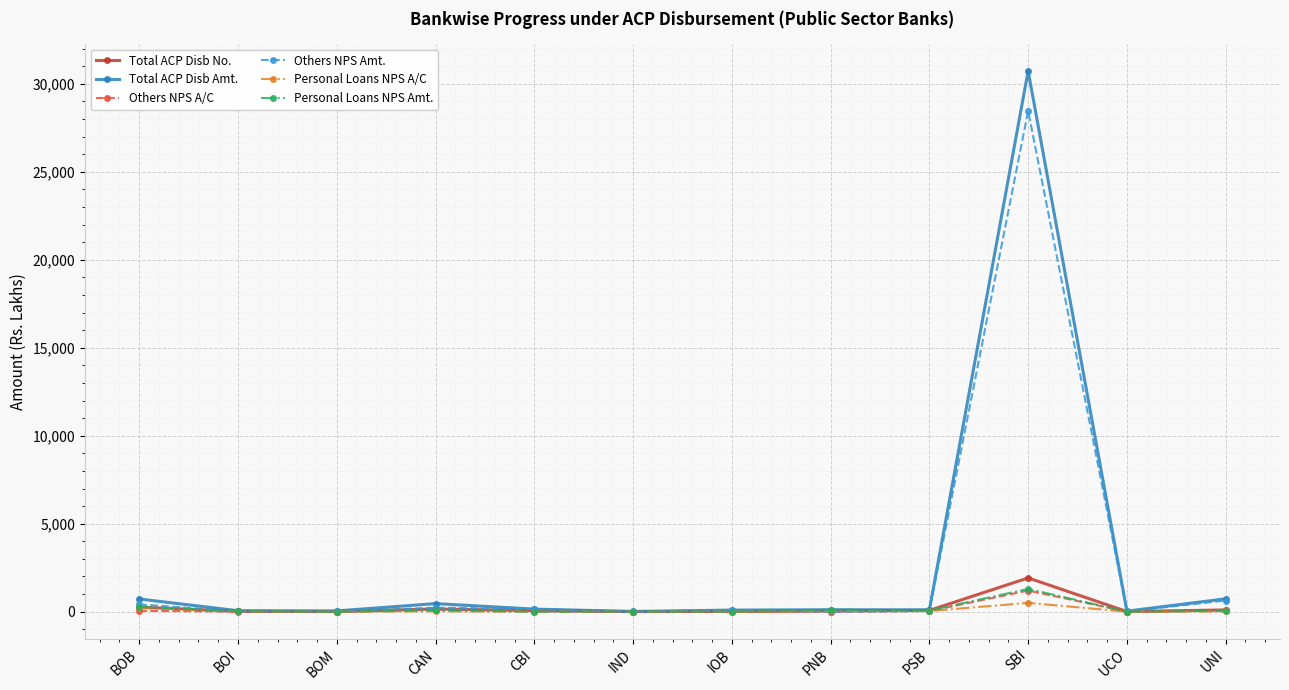

At which label does Total ACP Disb Amt. reach its peak?

SBI